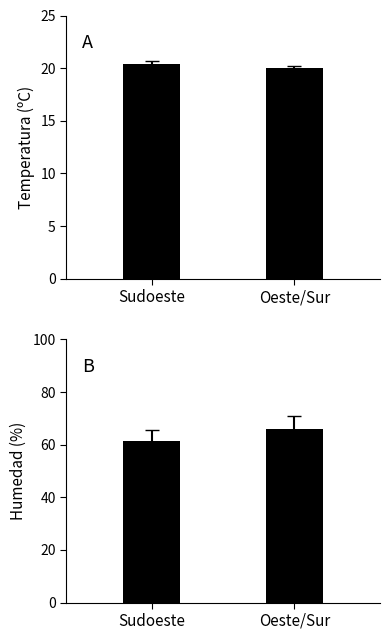

What is the label of the 2nd bar from the left?

Oeste/Sur